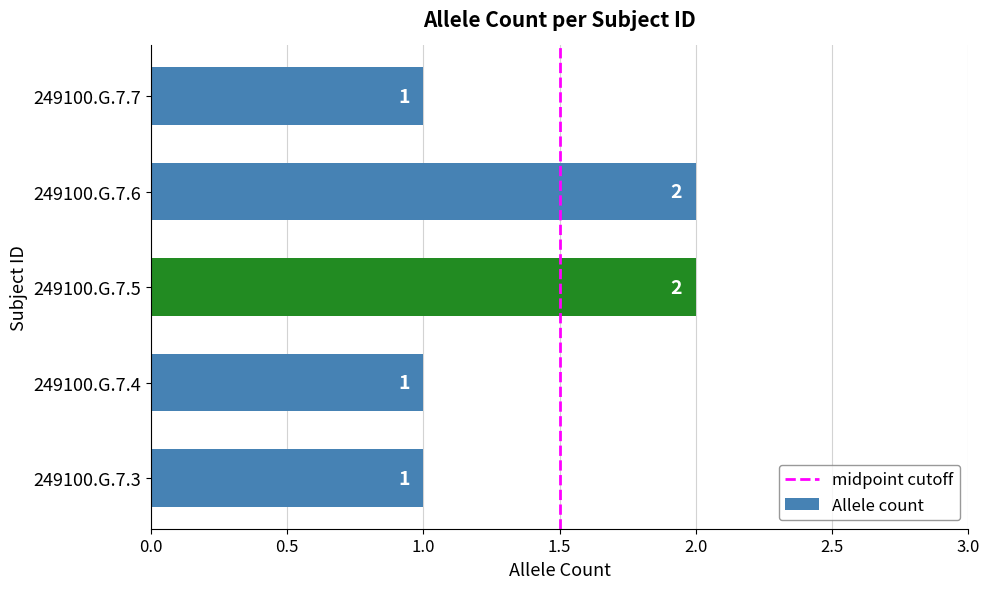

Reading bottom to top, transcribe all the data shown in this chart.

1	1	2	2	1